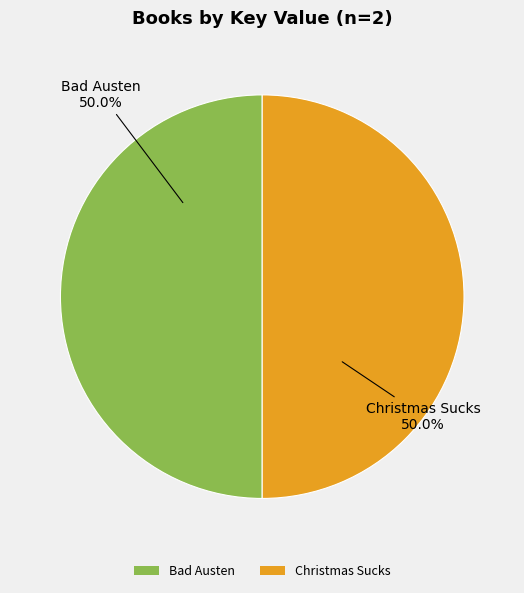

What is the total percentage of Christmas Sucks and Bad Austen?

100.0%